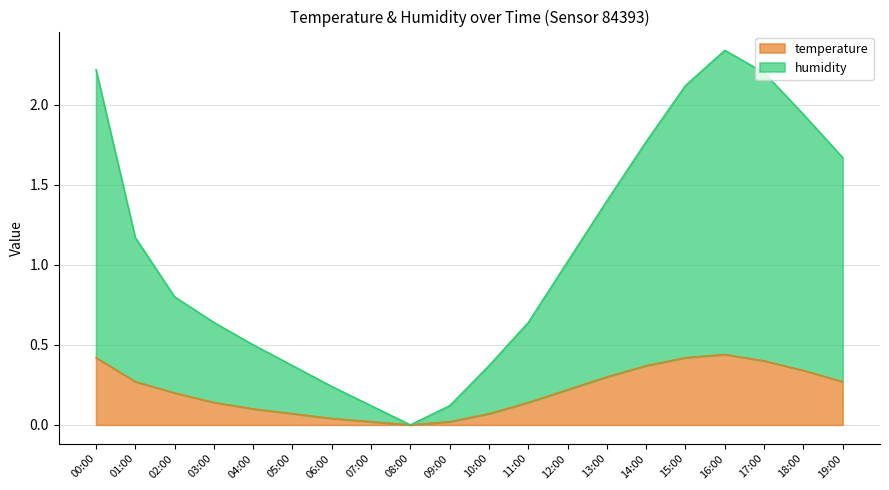

What value does the humidity series have at 13:00?

1.4